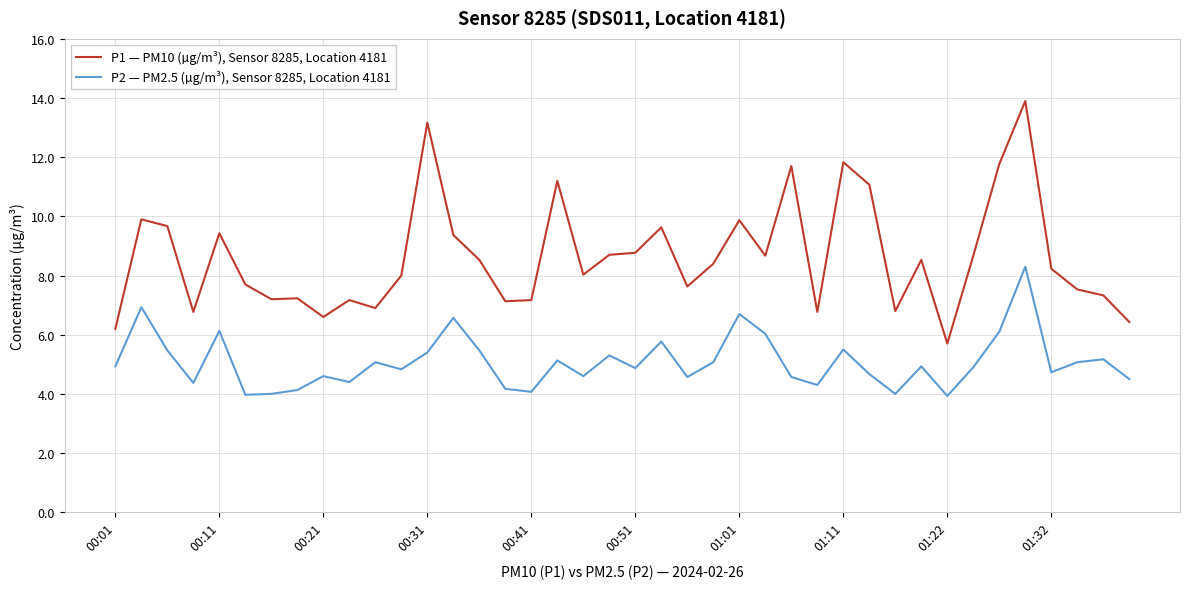

Which series has the widest spread of values?

P1 — PM10 (µg/m³), Sensor 8285, Location 4181